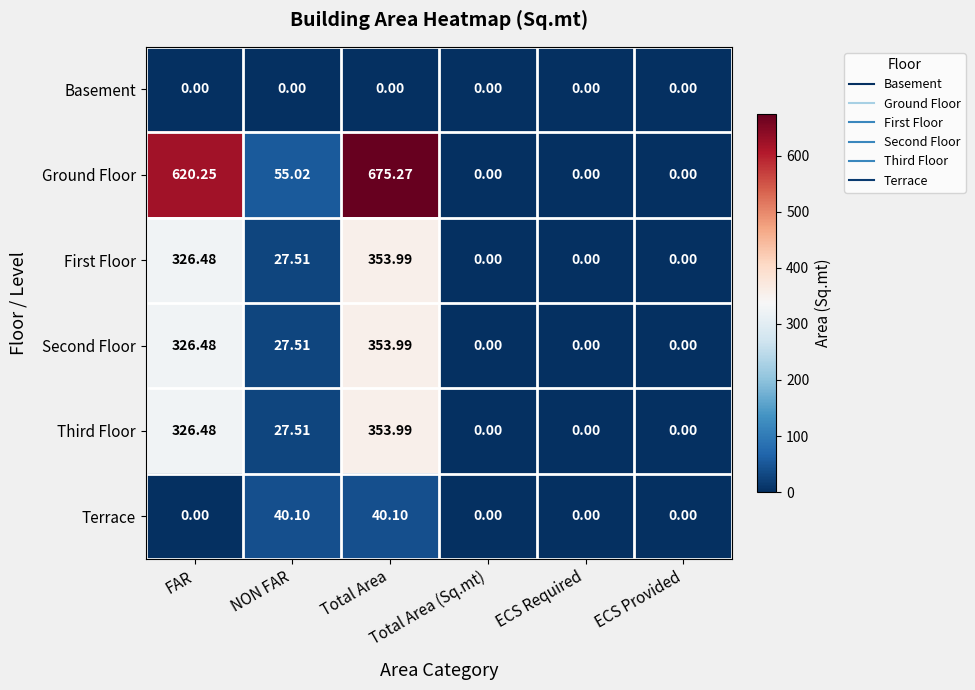

Which series has the widest spread of values?

Ground Floor